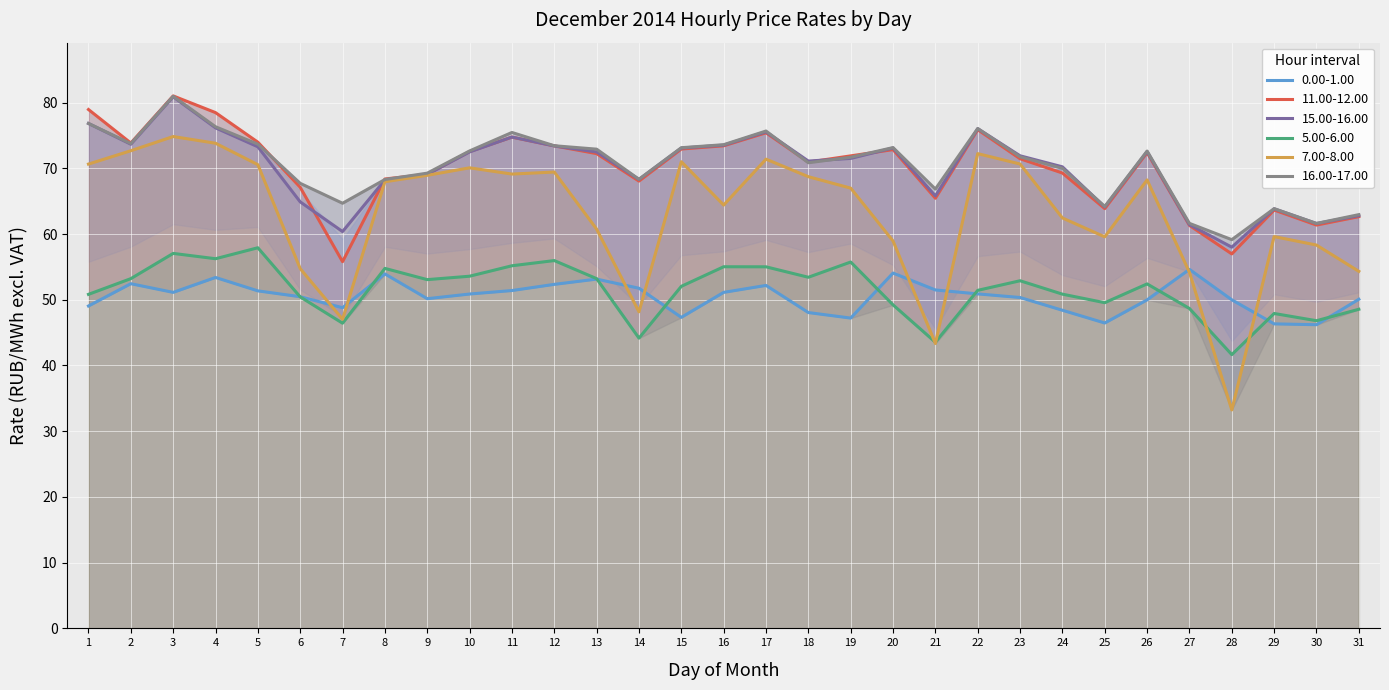

Which series has the largest total across all categories?

16.00-17.00